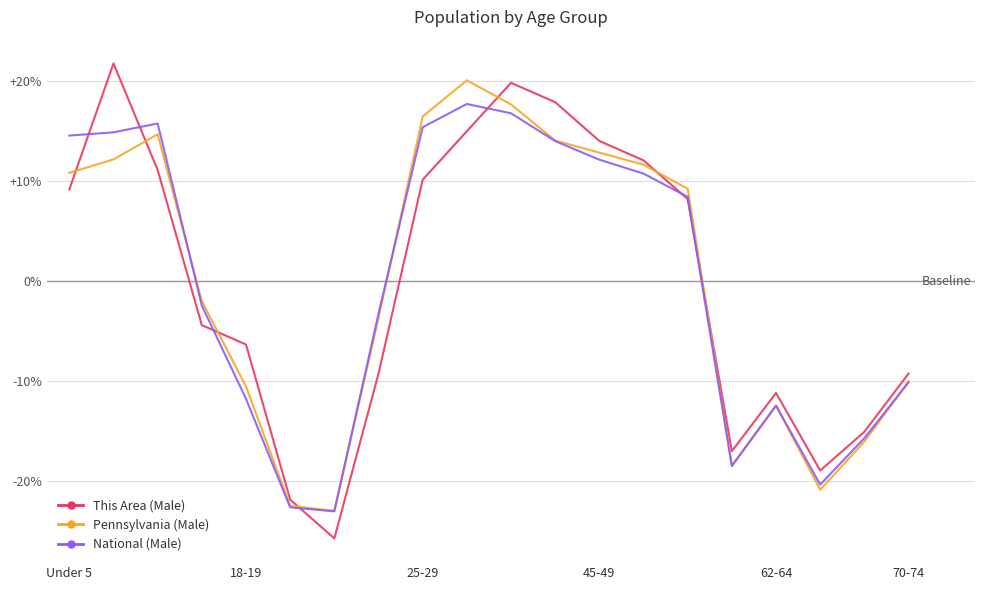

Does the chart display data point markers on the line(s)?

No